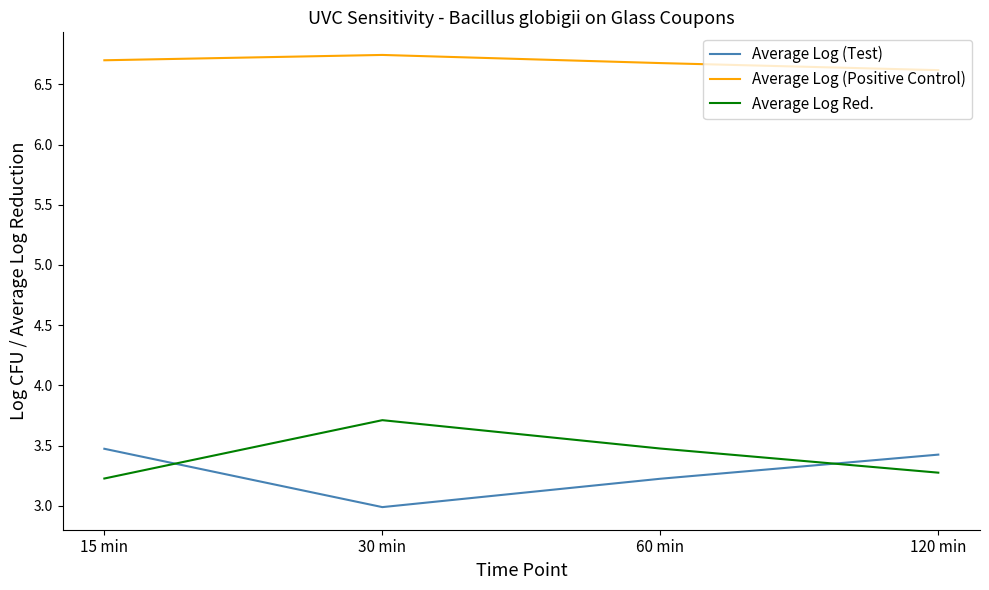

True or false: Average Log (Test) and Average Log (Positive Control) intersect in this chart.

False